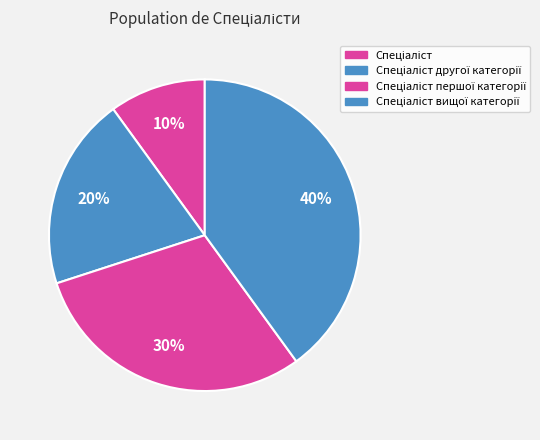

Does Спеціаліст вищої категорії account for over 50% of the chart?

No